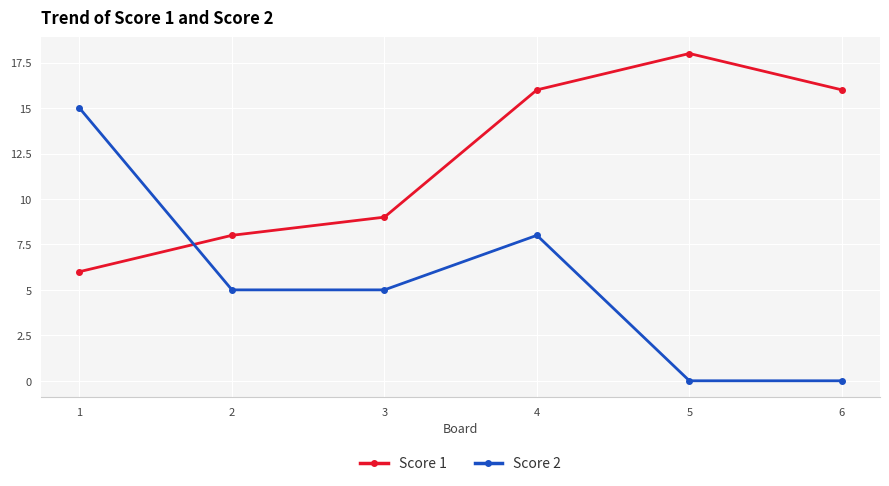

Reading left to right, what are all the values shown in this chart?

Score 1: 6	8	9	16	18	16
Score 2: 15	5	5	8	0	0